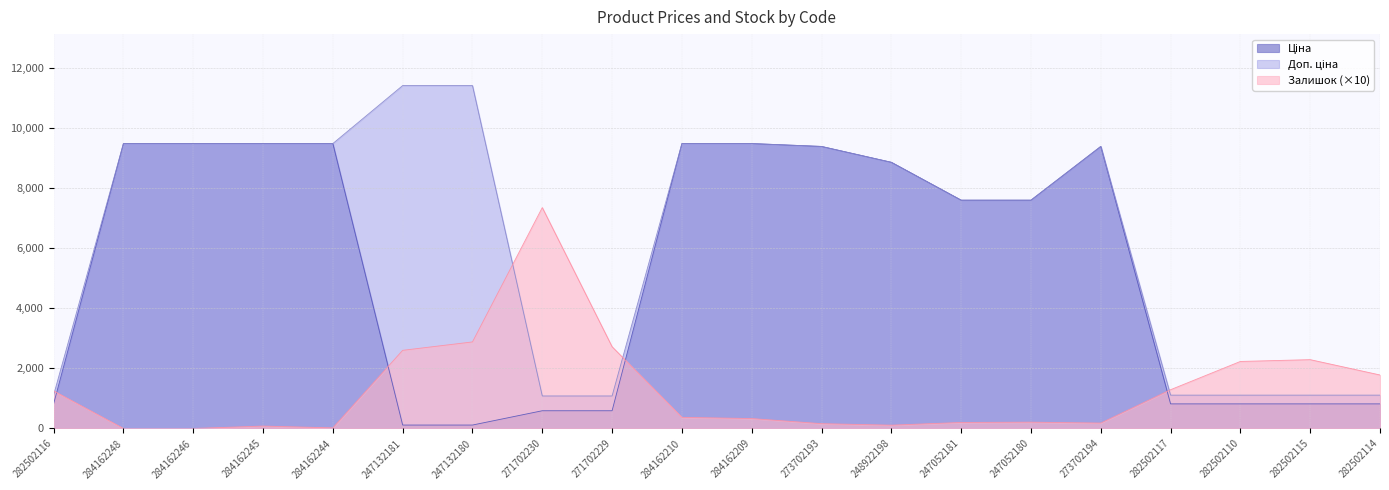

Which label corresponds to the largest value in the chart?

247132181